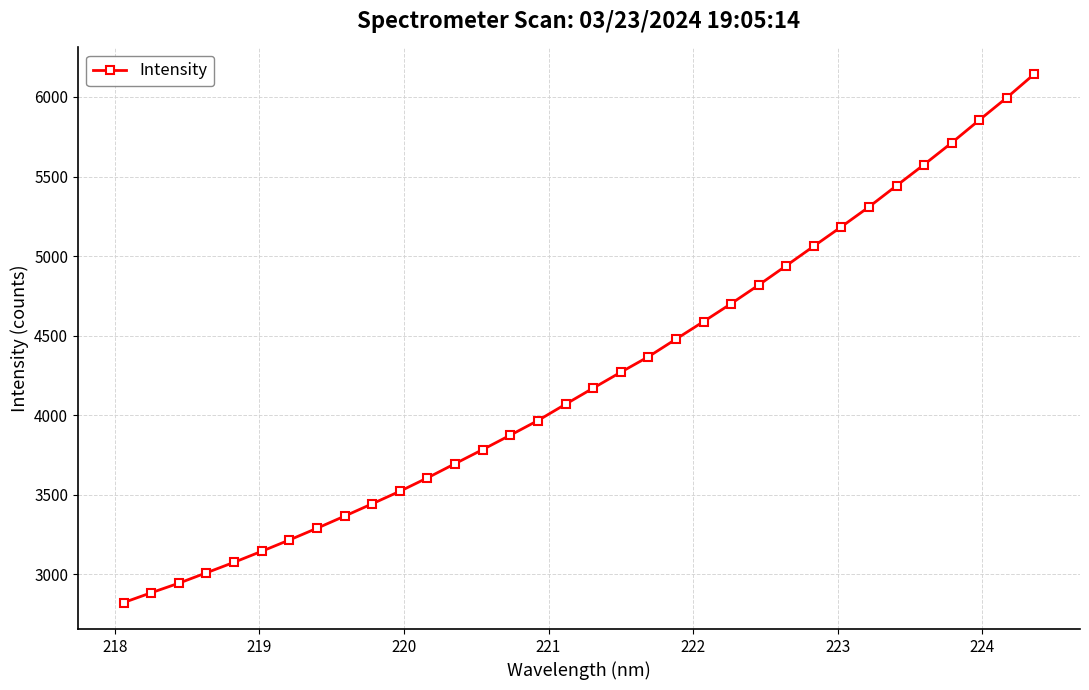

What is the sum of all values?

144350.0